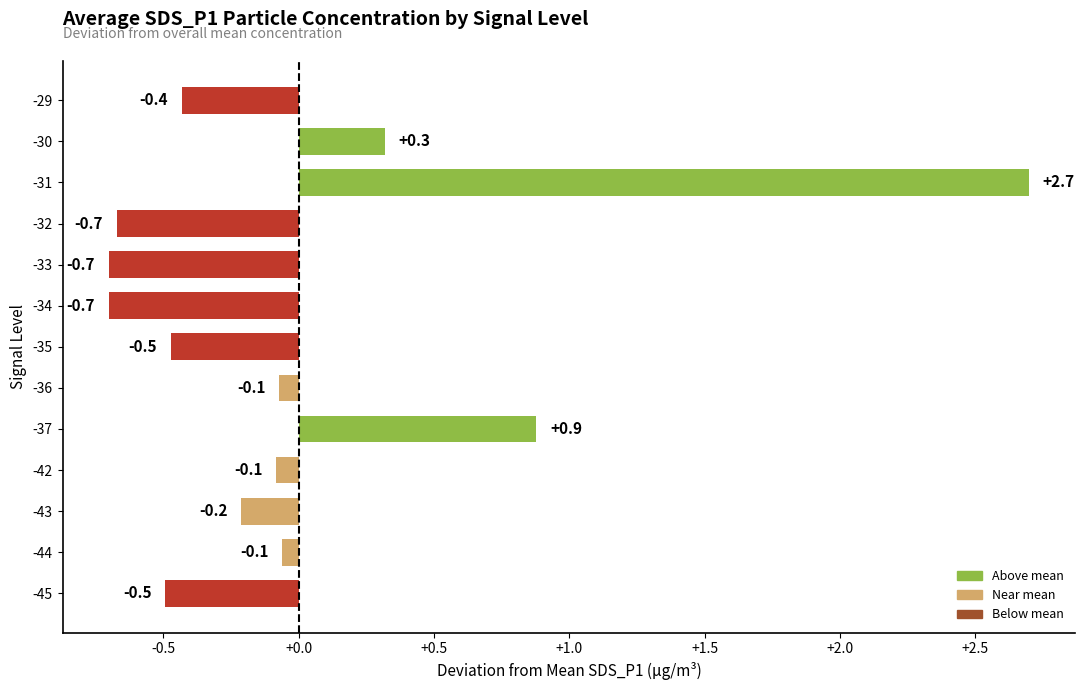

Reading top to bottom, what are all the values shown in this chart?

-0.4	0.3	2.7	-0.7	-0.7	-0.7	-0.5	-0.1	0.9	-0.1	-0.2	-0.1	-0.5